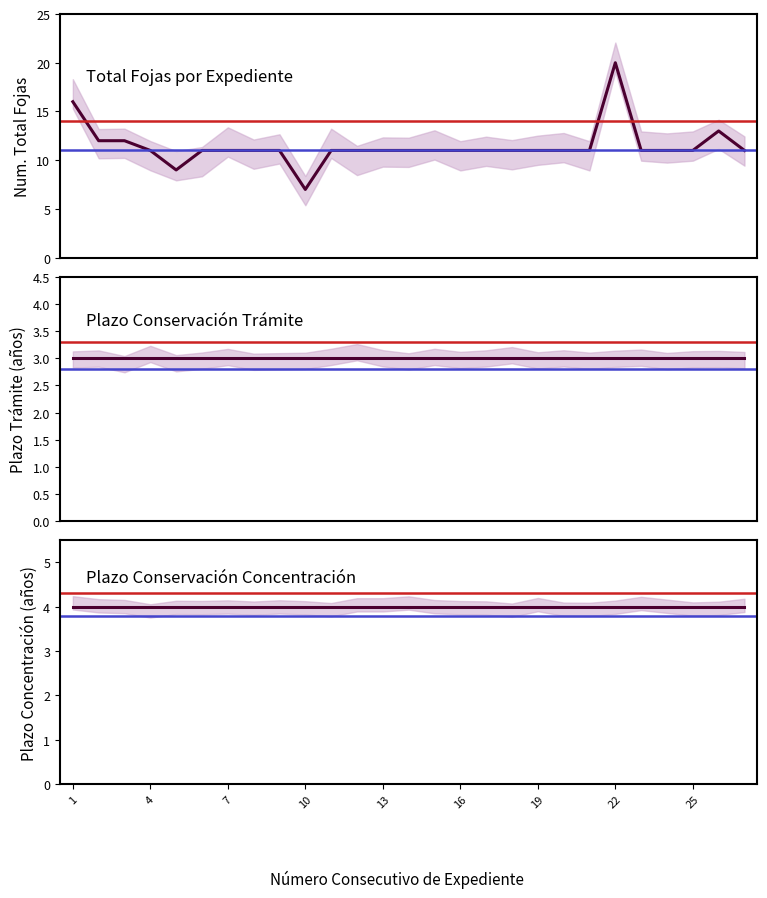

True or false: Total Fojas and Plazo Trámite cross at least once.

False